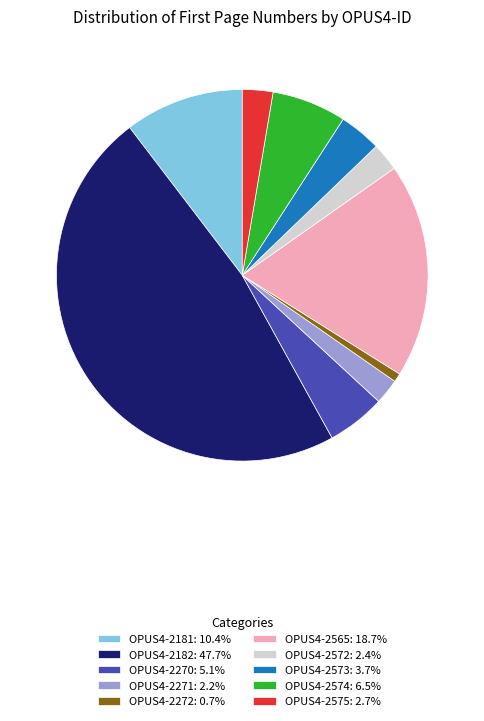

True or false: OPUS4-2272 accounts for 1% of the total.

True